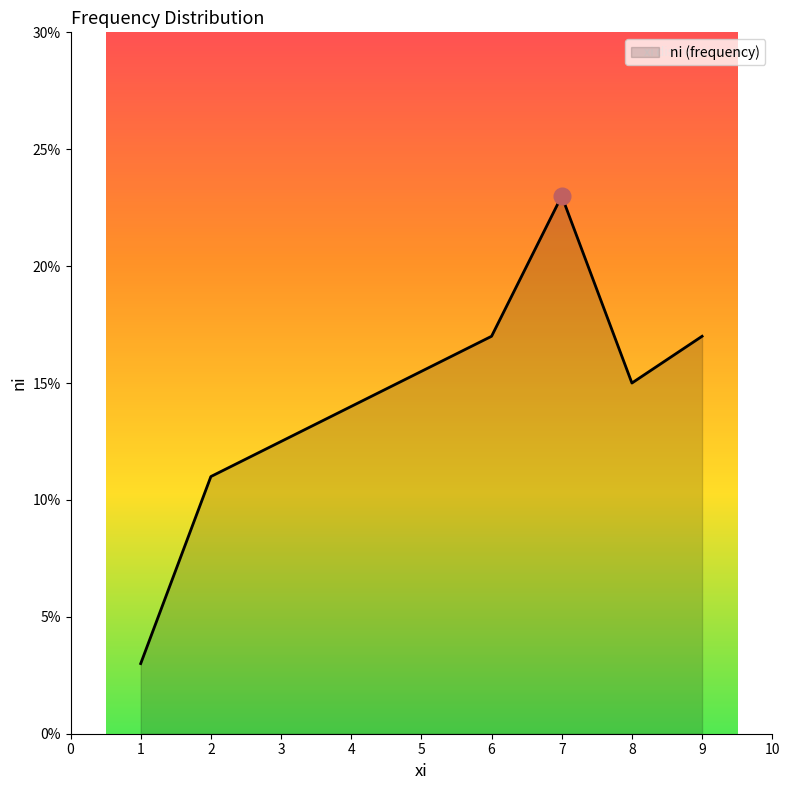

What is the maximum value shown in the chart?

23